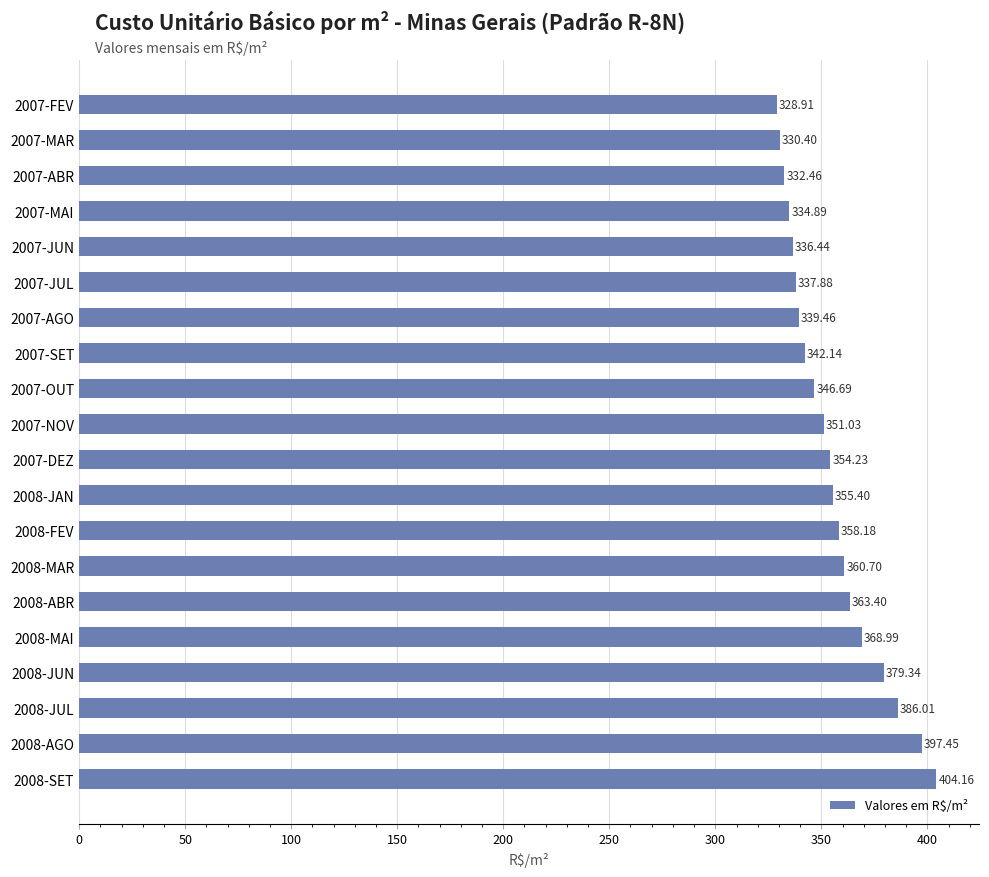

Rank the categories by value from highest to lowest.

2008-SET, 2008-AGO, 2008-JUL, 2008-JUN, 2008-MAI, 2008-ABR, 2008-MAR, 2008-FEV, 2008-JAN, 2007-DEZ, 2007-NOV, 2007-OUT, 2007-SET, 2007-AGO, 2007-JUL, 2007-JUN, 2007-MAI, 2007-ABR, 2007-MAR, 2007-FEV